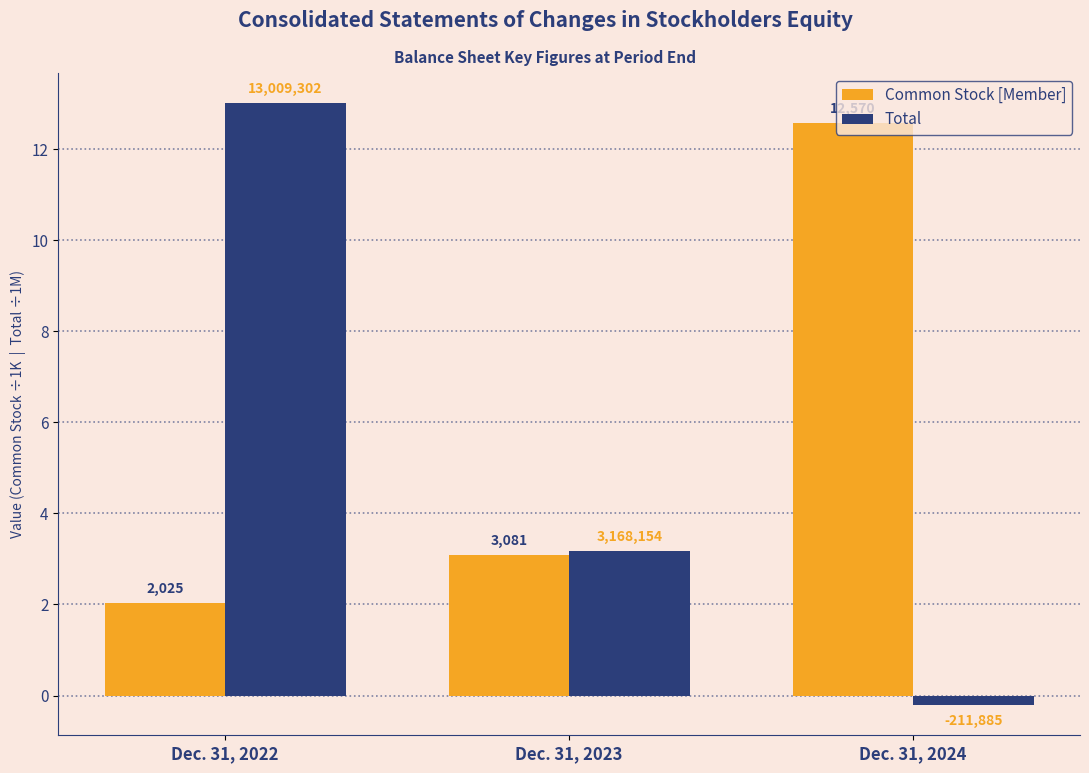

What is the average value of the Common Stock [Member] series?

5.9